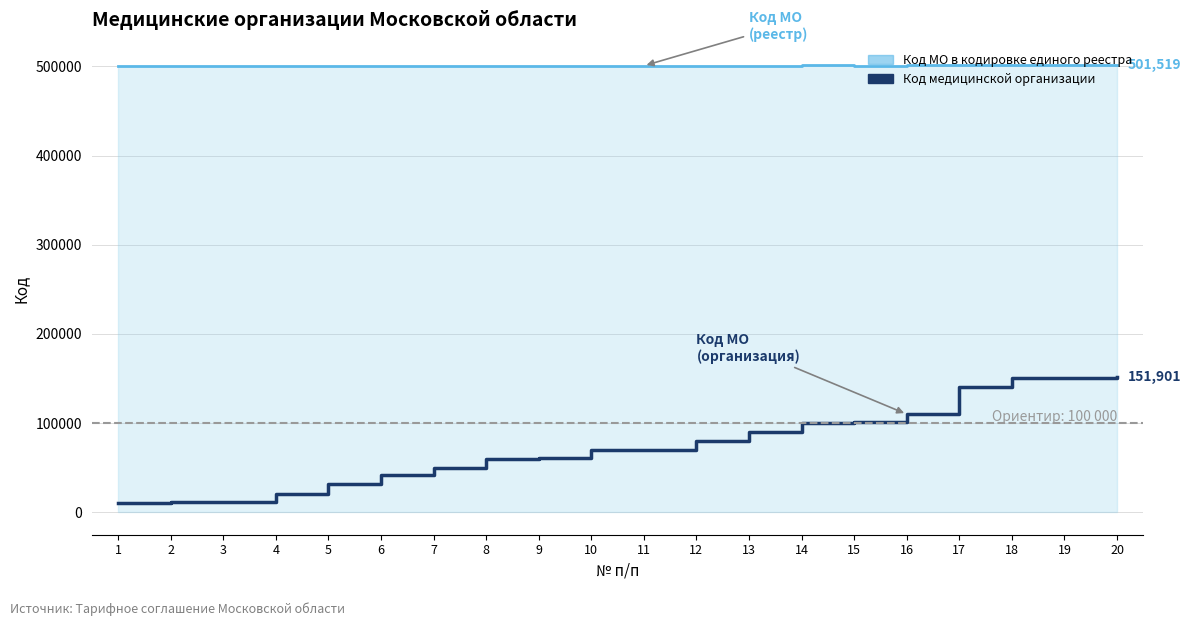

How many values in the Код МО в кодировке единого реестра series exceed 500701?

9